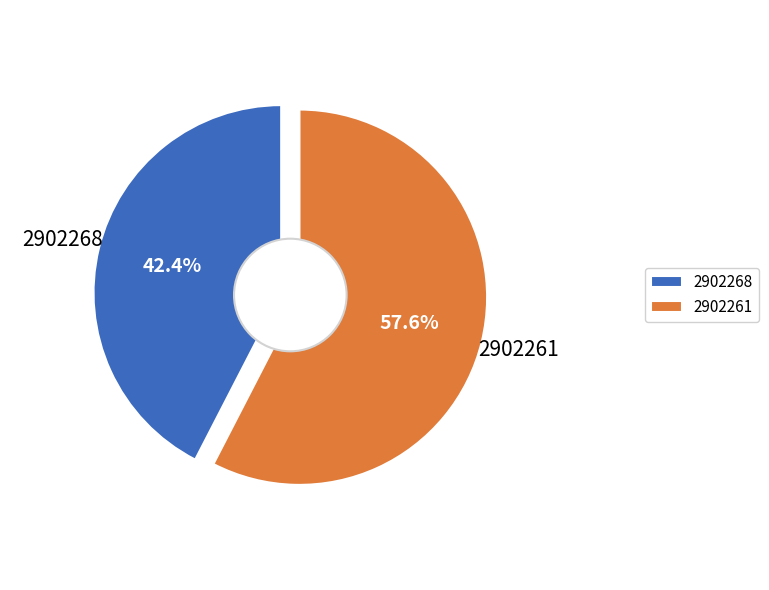

True or false: 2902261 accounts for 58% of the total.

True